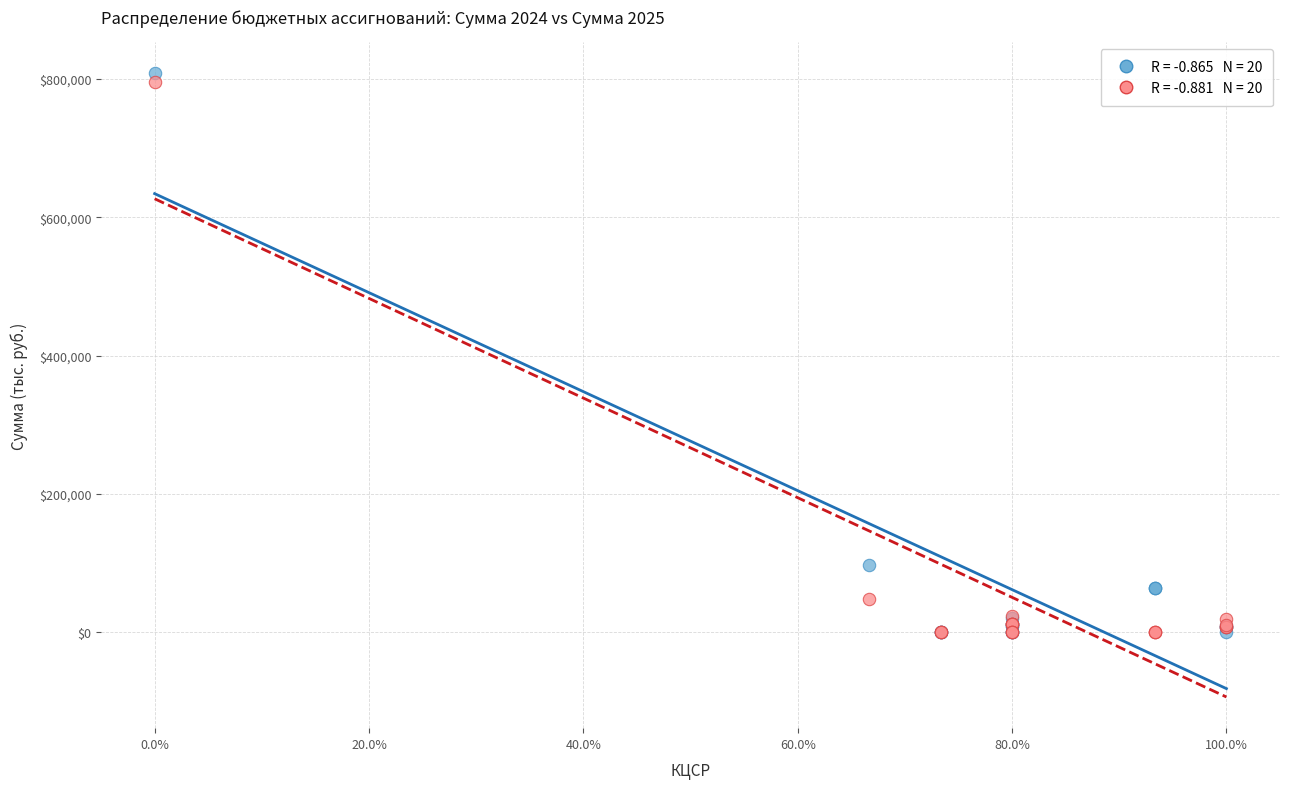

Across all series, what Y value is closest to 403992?

98106.2